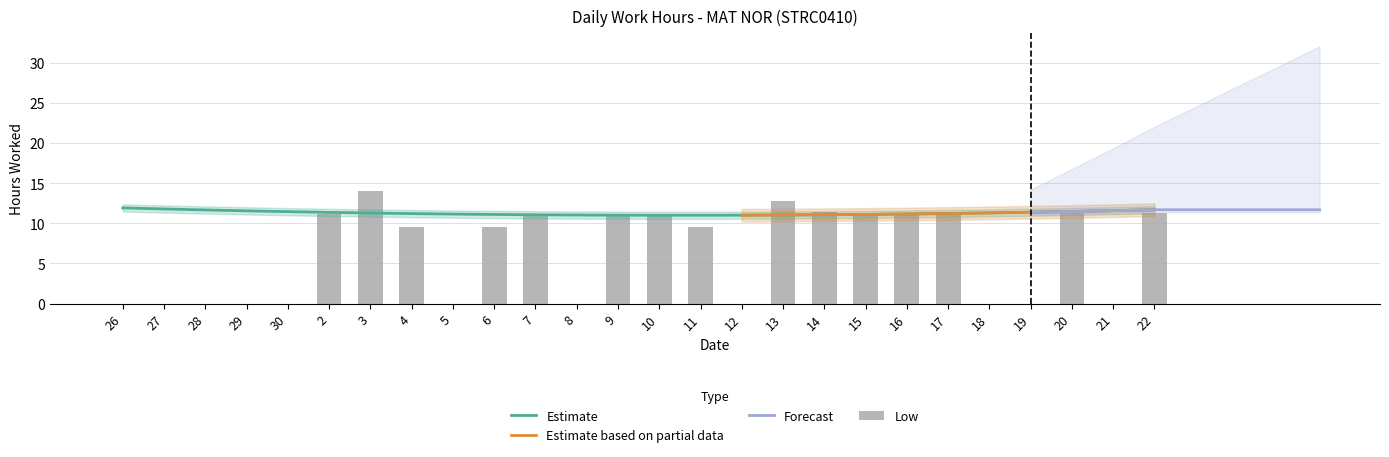

Which label corresponds to the largest value in the chart?

3